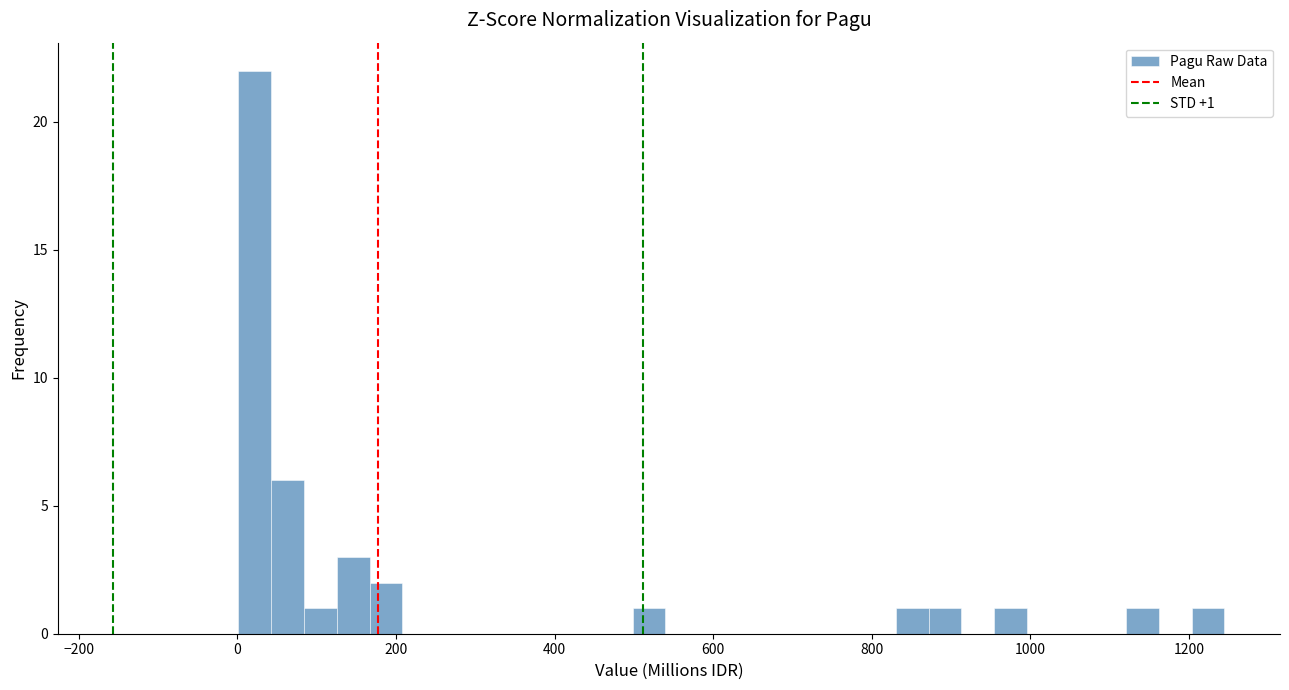

Around what value on the x-axis is the tallest bar? Give the approximate position of its centre, as read against the axis.

20